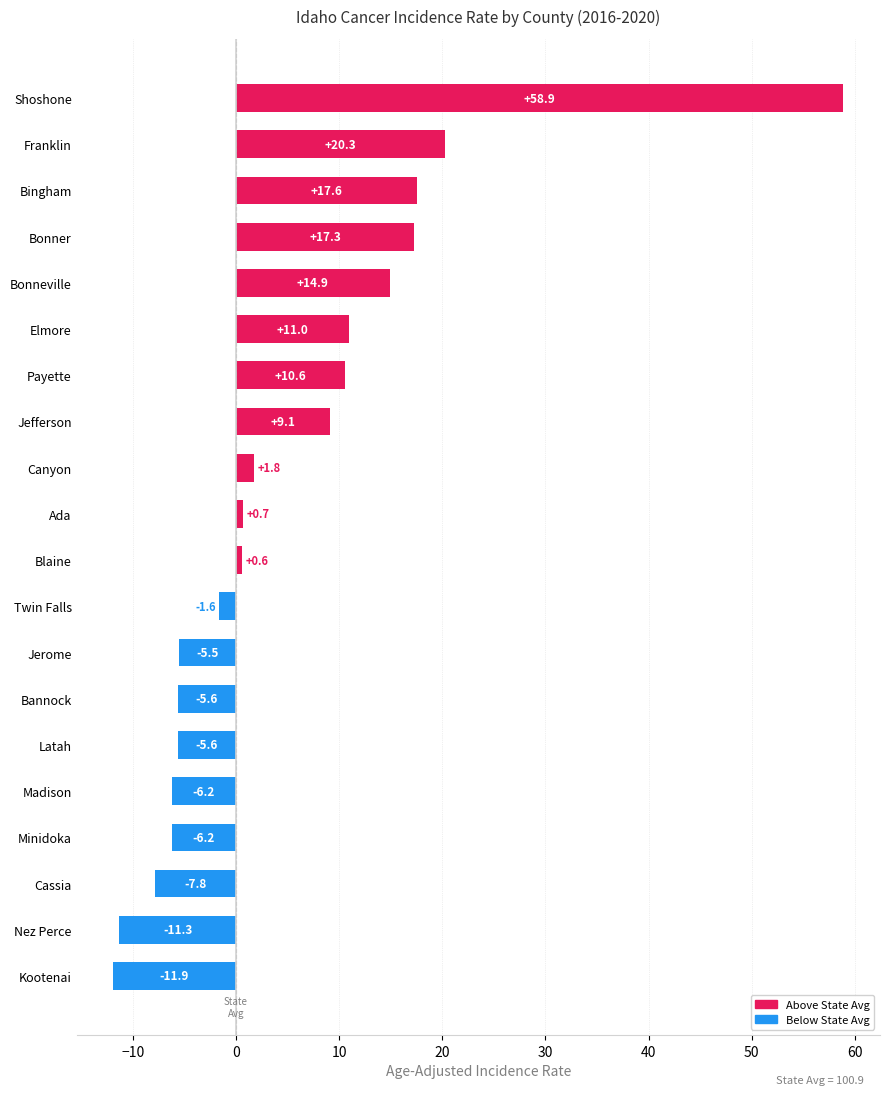

What is the average value?

5.1